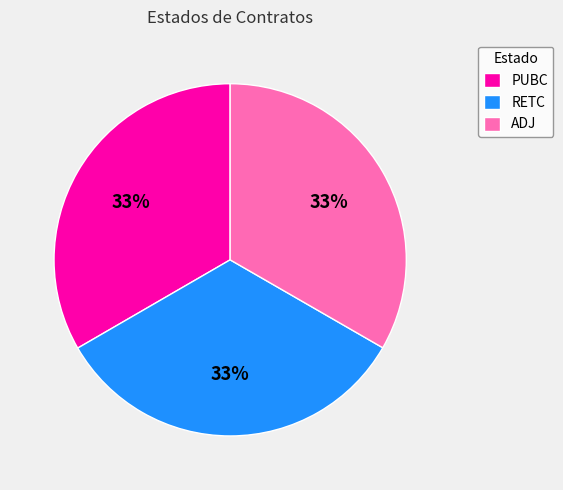

How many slices are in this pie chart?

3